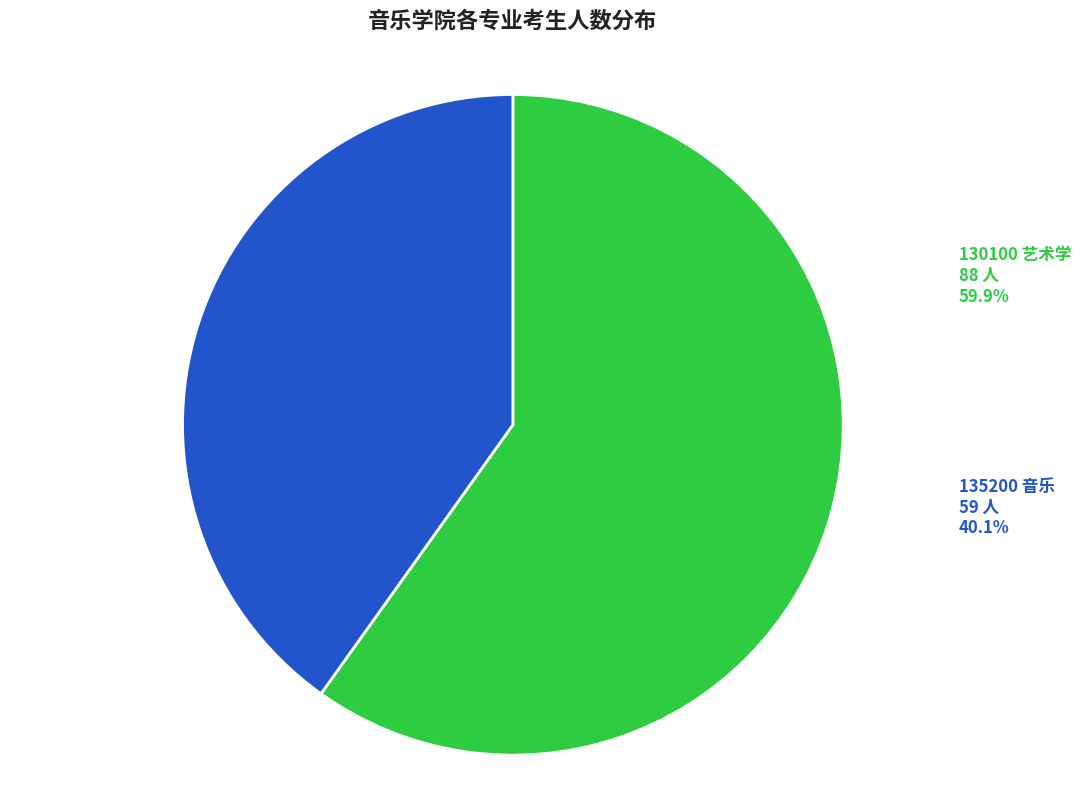

The 135200 slice represents 46% of the pie. True or false?

False